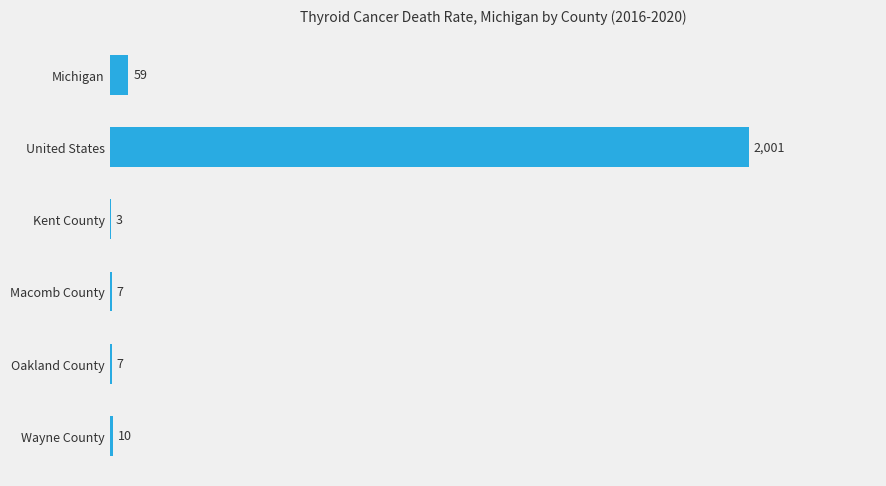

Approximately how many times larger is the value at United States compared to Oakland County?

285.9